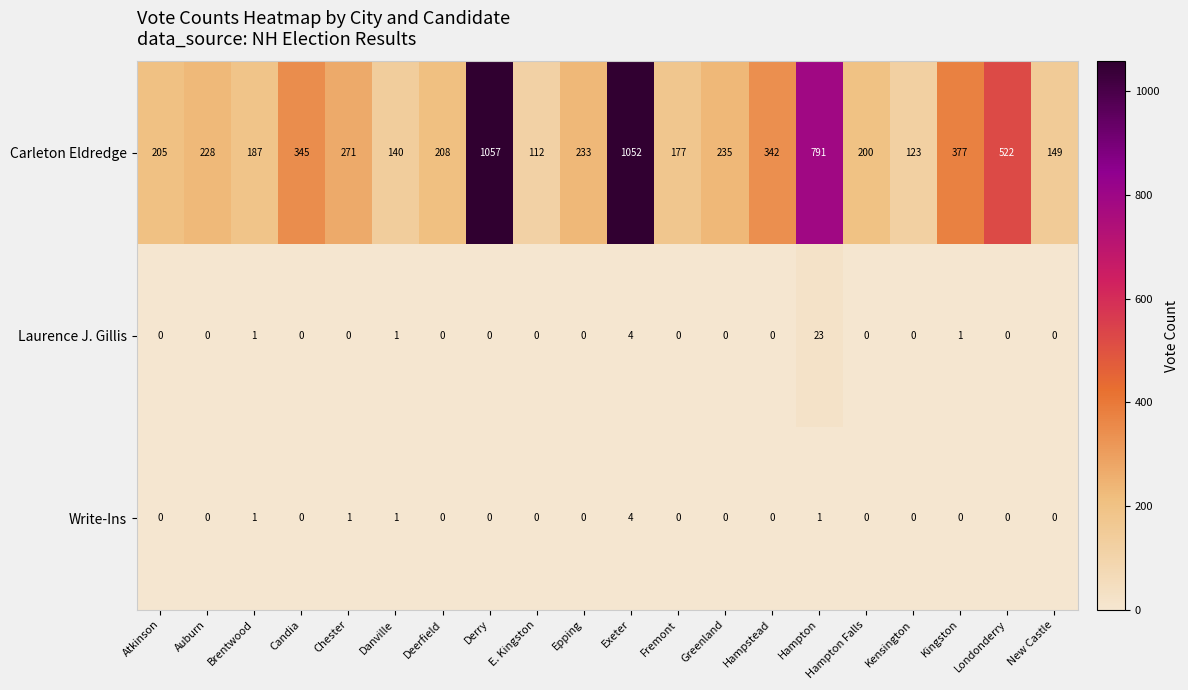

How many Write-Ins values are between 0 and 1?

19